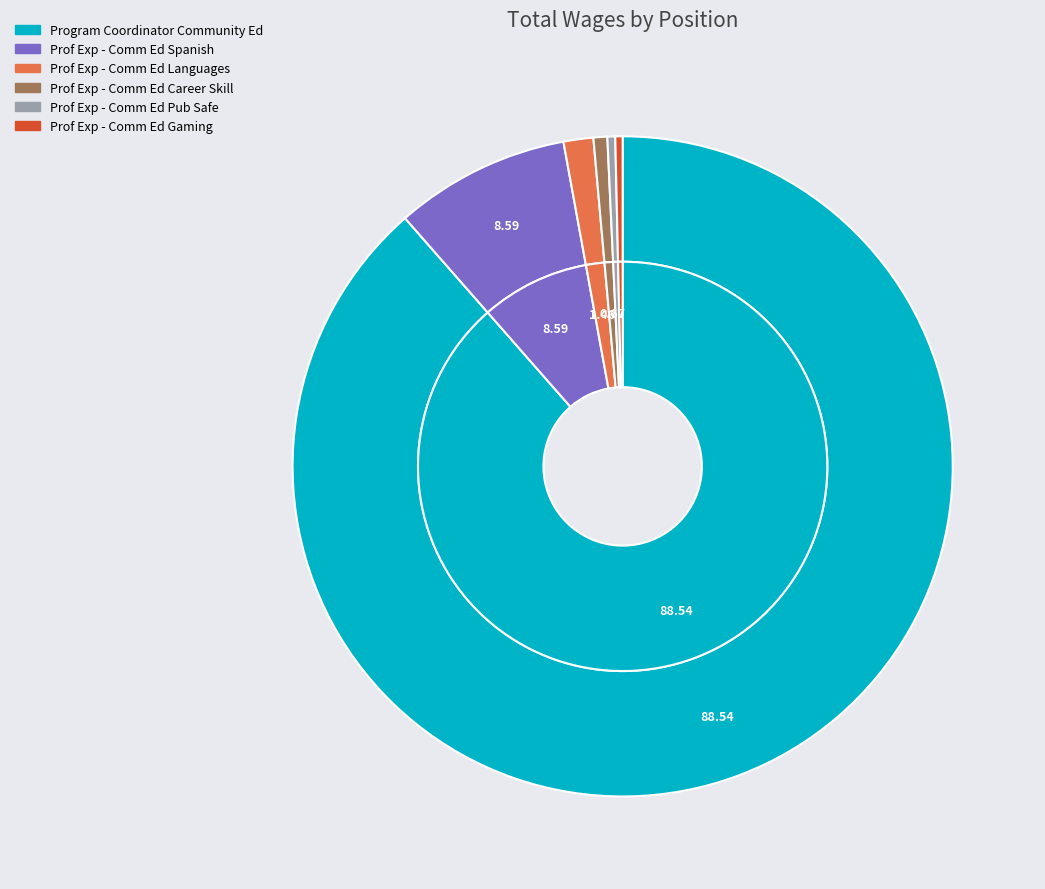

Is there any slice that represents more than half of the pie?

Yes